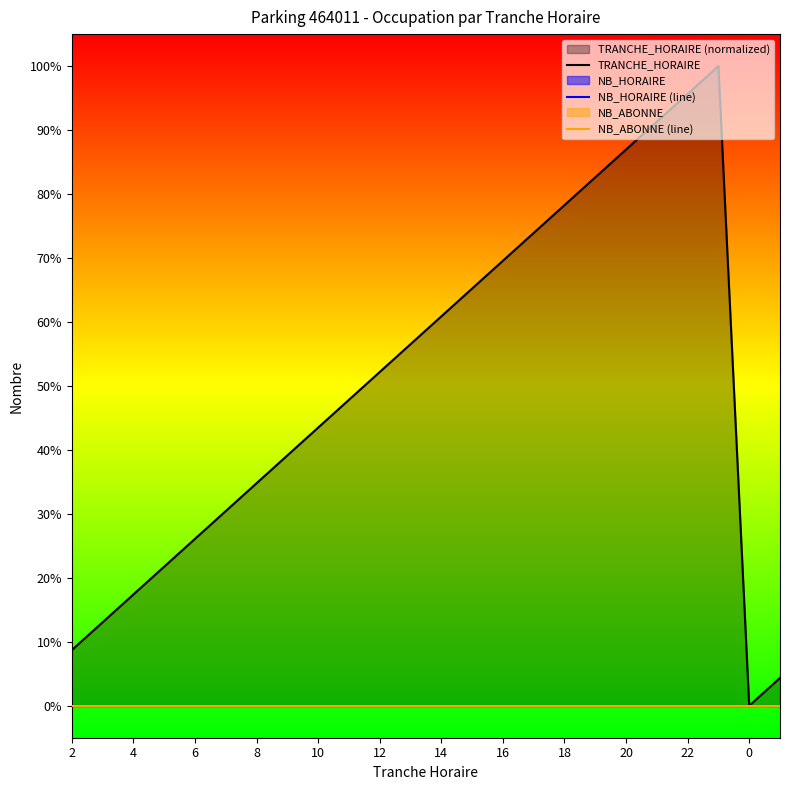

Does the chart have visible grid lines?

No